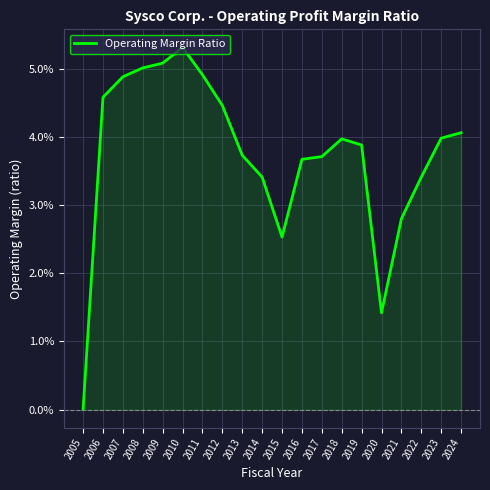

Which has a higher value, 2014 or 2007?

2007